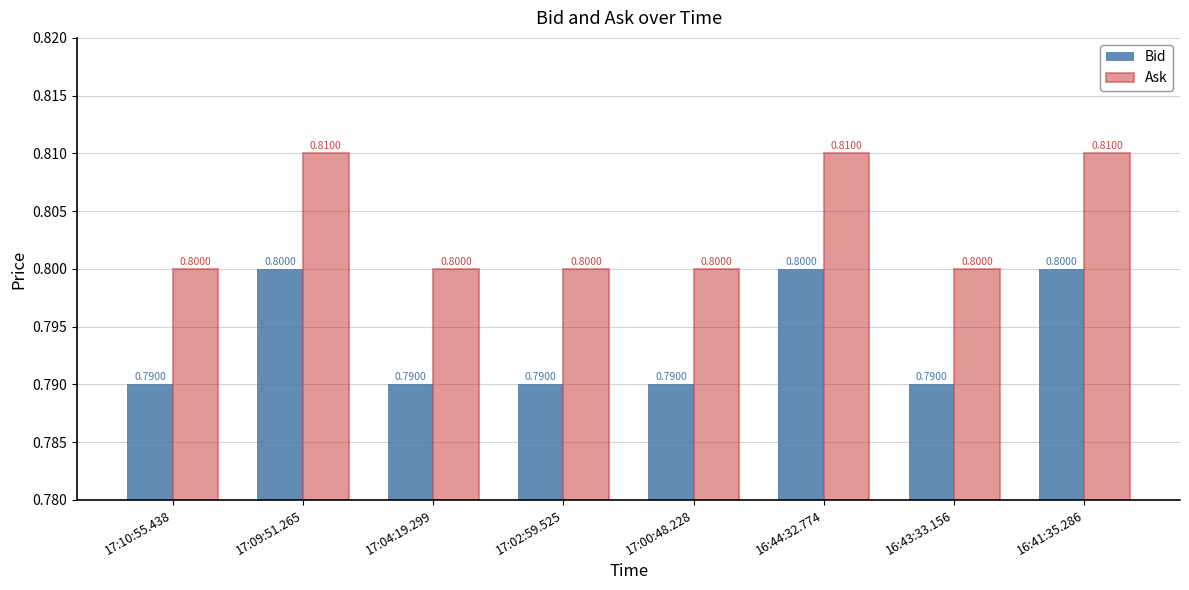

Which series has the largest total across all categories?

Ask